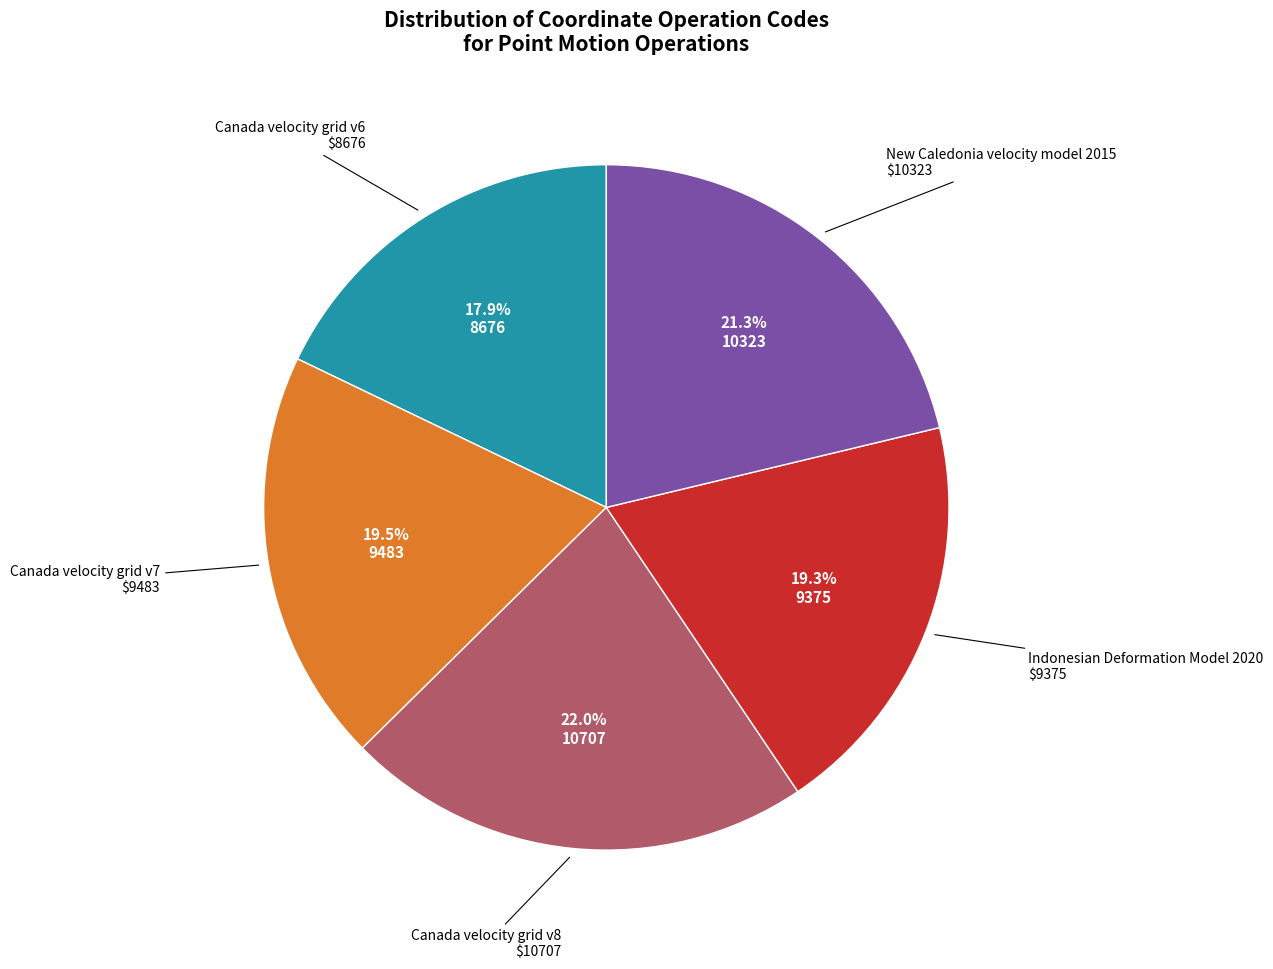

To the nearest percent, what is the average slice percentage?

20%